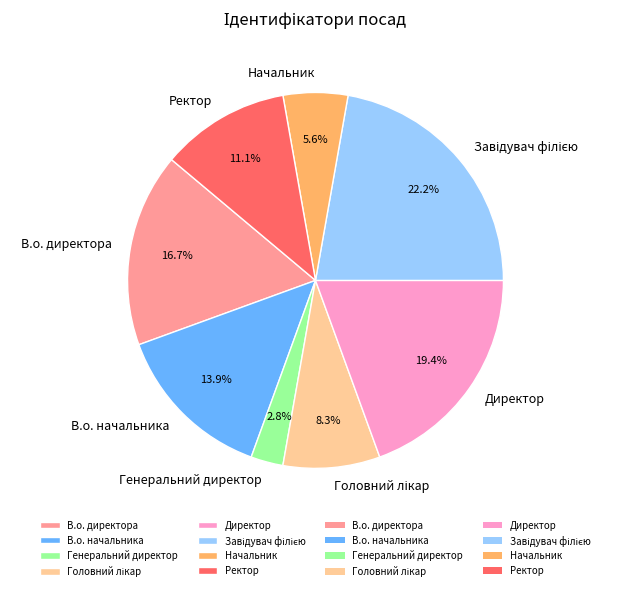

How many segments does this pie chart have?

8